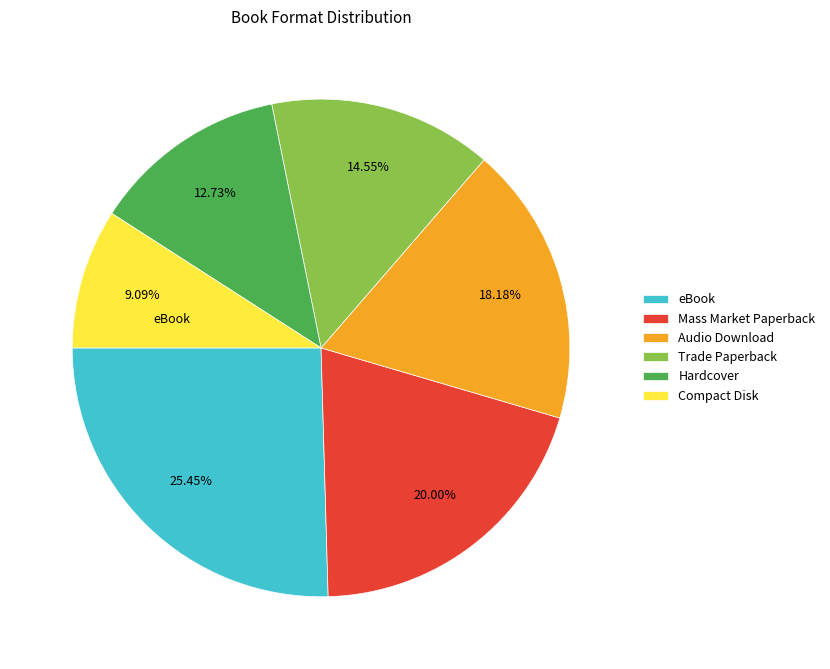

To the nearest percent, what is the average slice percentage?

17%